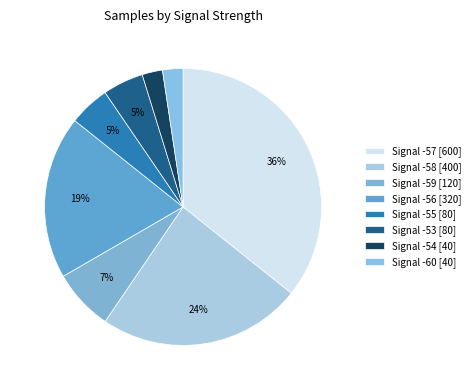

How many segments does this pie chart have?

8